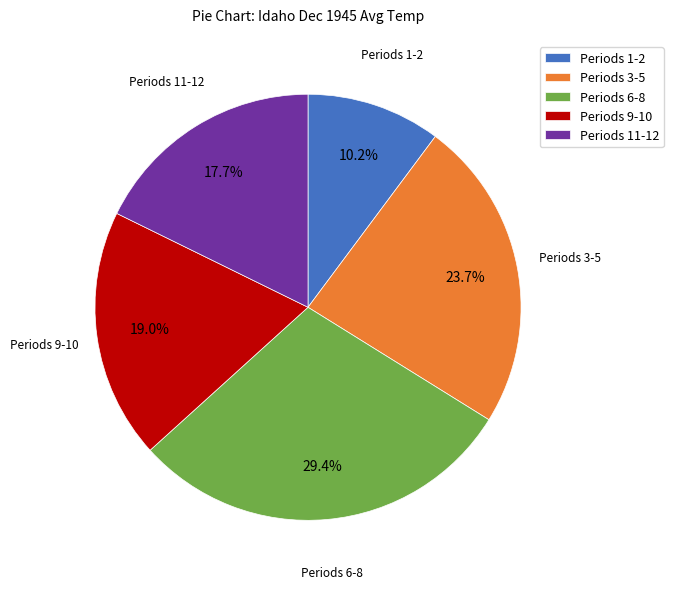

Does Periods 11-12 represent more than half of the total?

No